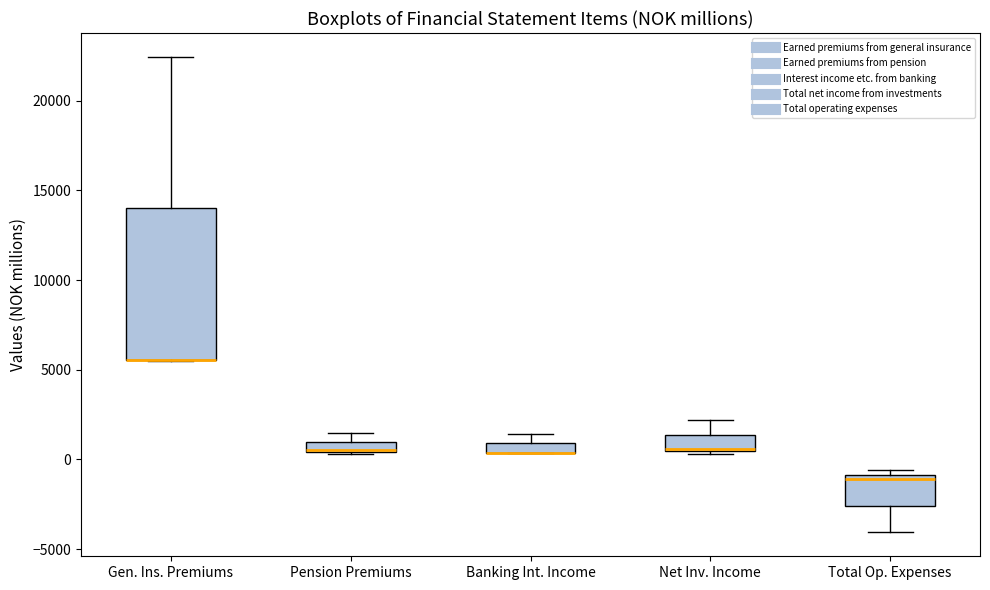

Which box is the tallest, from its lower edge to its upper edge?

Gen. Ins. Premiums